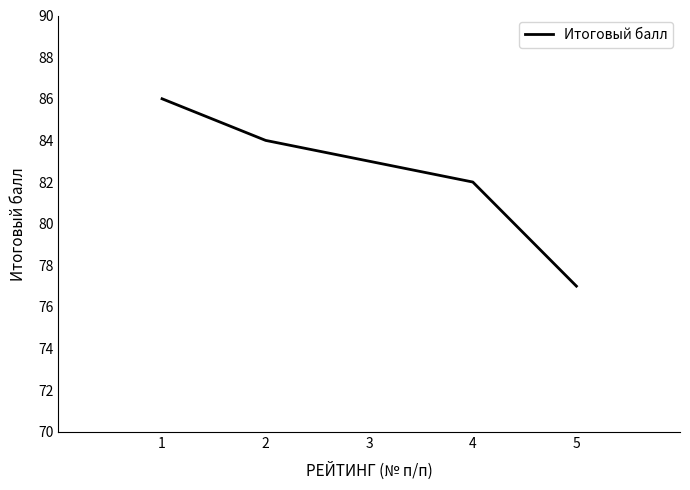

Approximately how many times larger is the value at 4 compared to 2?

1.0